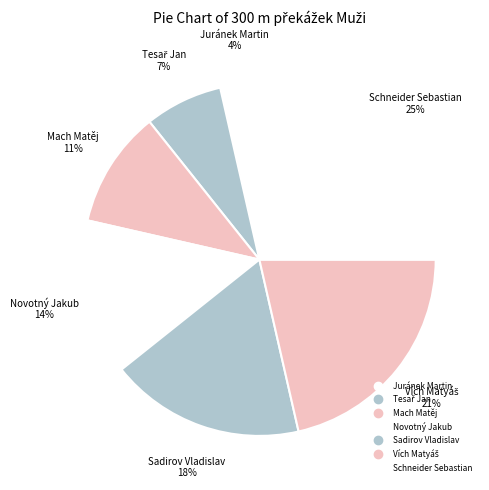

To the nearest percent, what is the average slice percentage?

14%